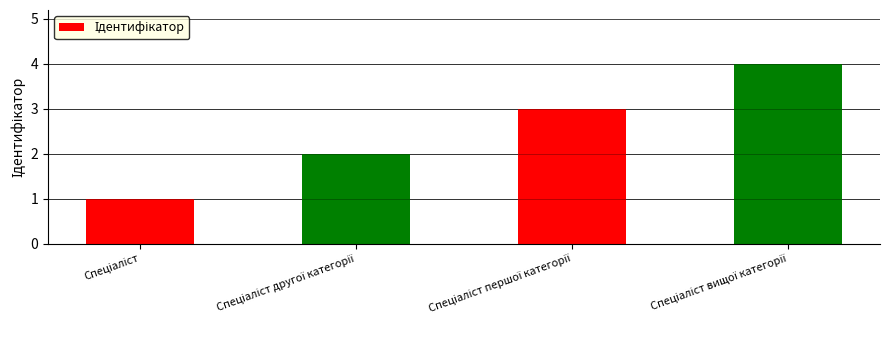

Reading right to left, what are all the values shown in this chart?

4	3	2	1